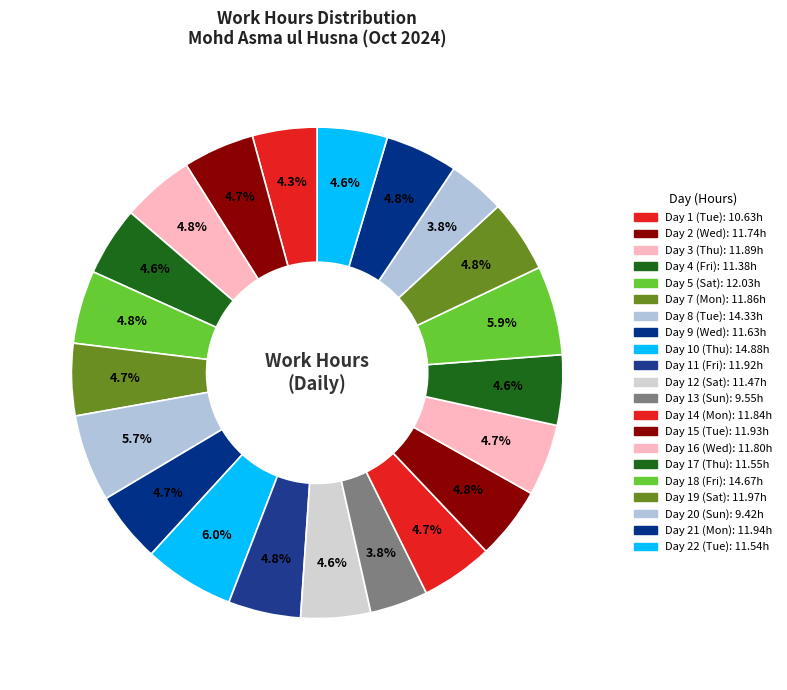

Count the number of slices in the pie.

21